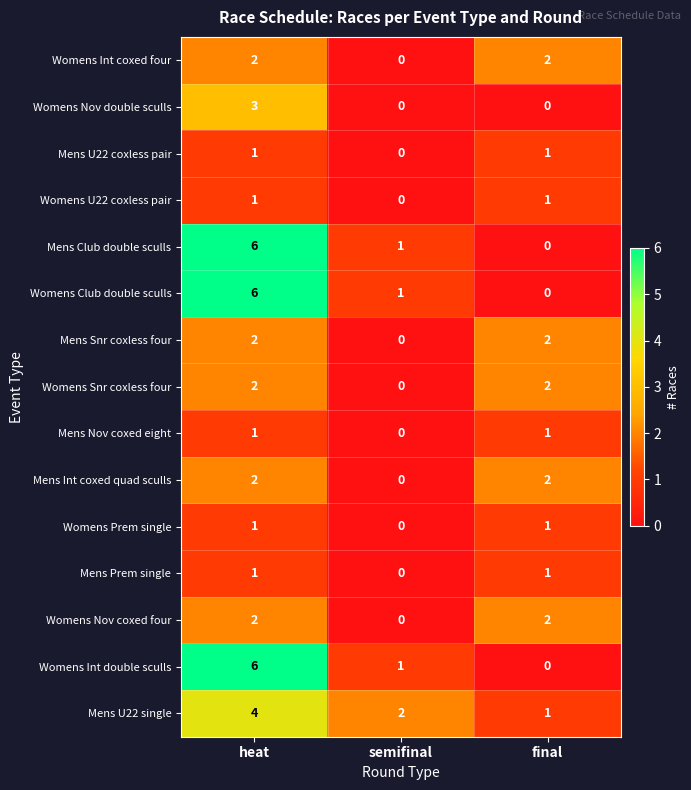

What is the sum of all Mens Club double sculls values?

7